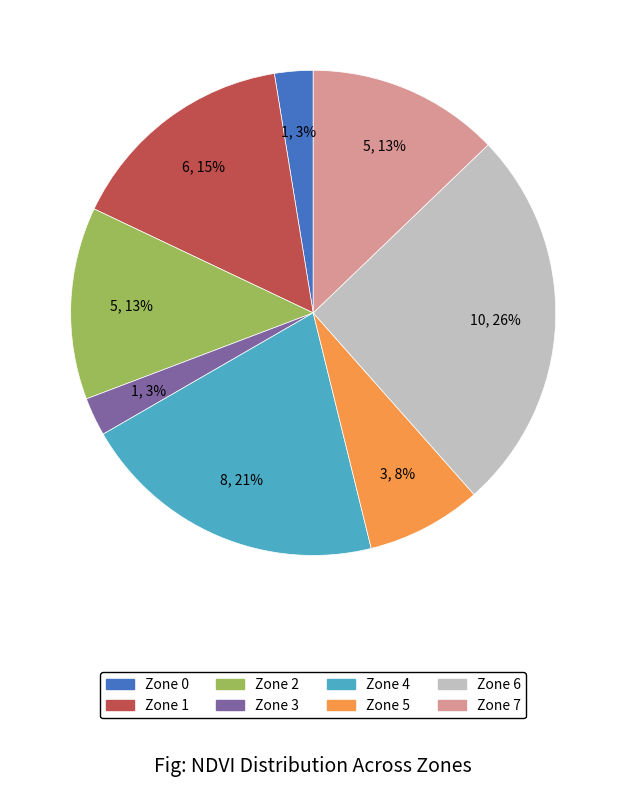

Do Zone 5 and Zone 3 together represent more than half of the pie?

No